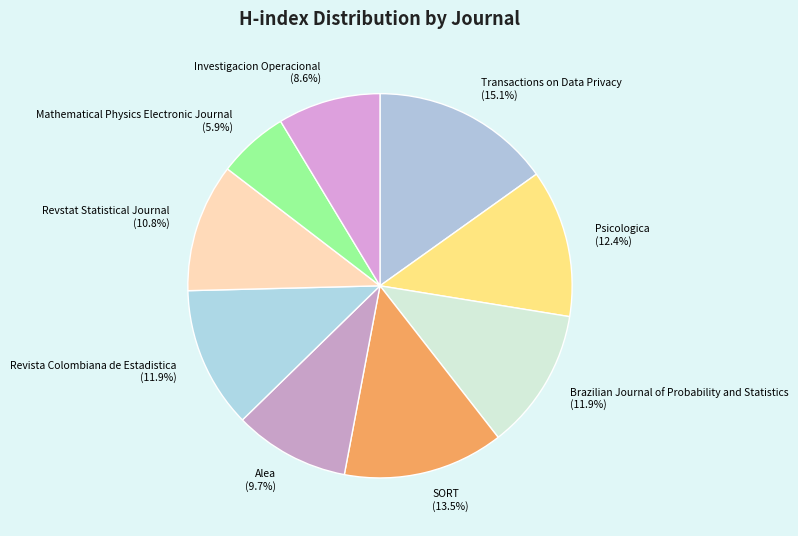

What is the largest slice in the pie chart?

Transactions on Data Privacy